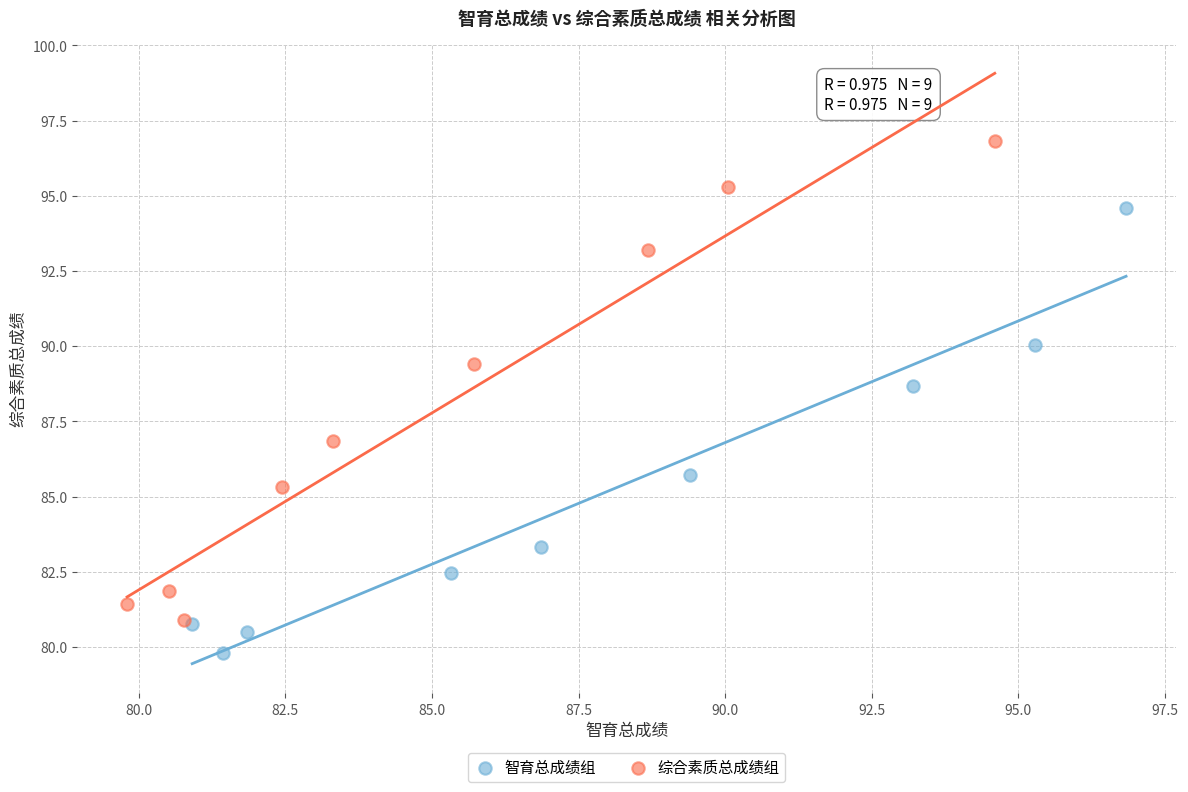

Which series contains the highest Y value?

综合素质总成绩组